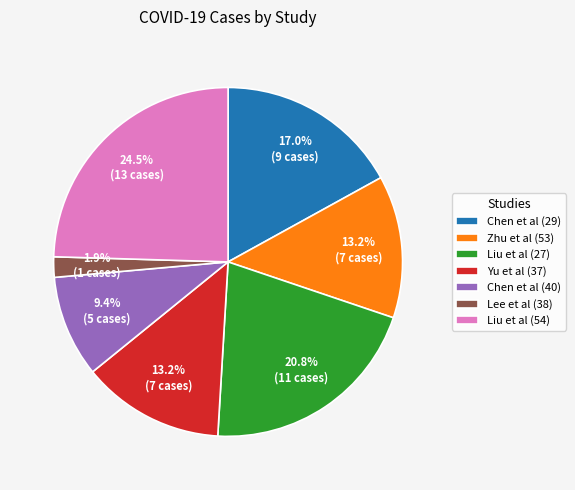

How many slices are in this pie chart?

7